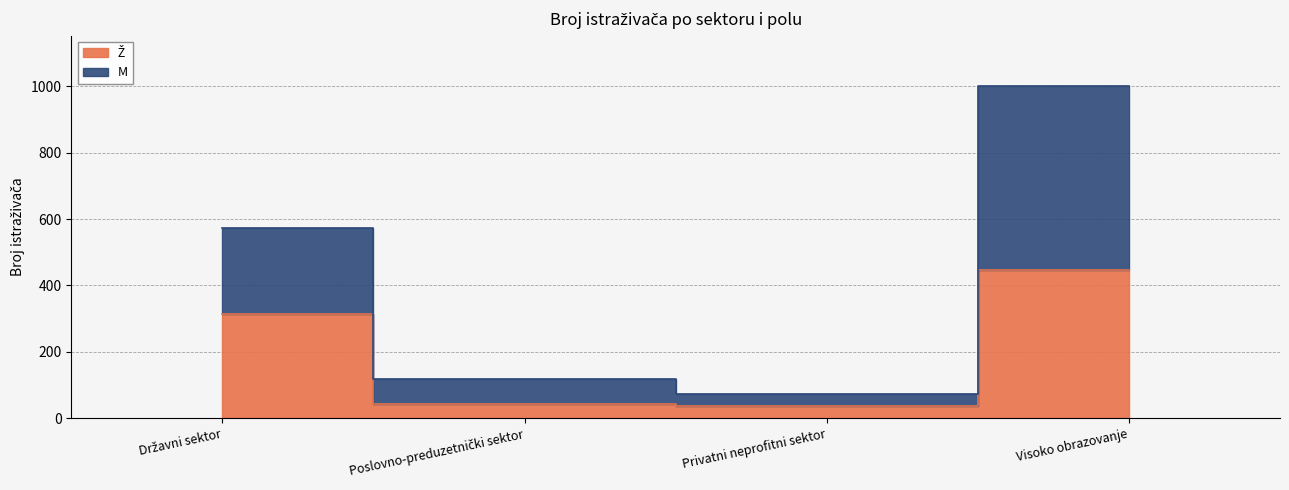

What is the label of the 1st point from the left?

Državni sektor